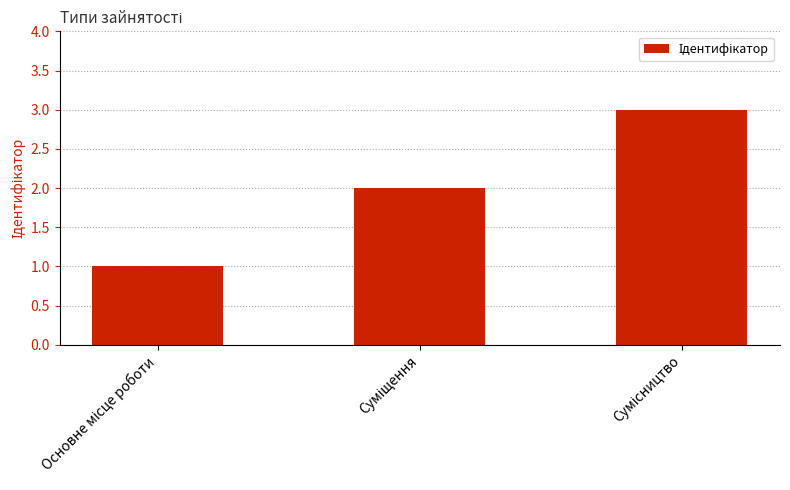

What is the smallest value displayed?

1